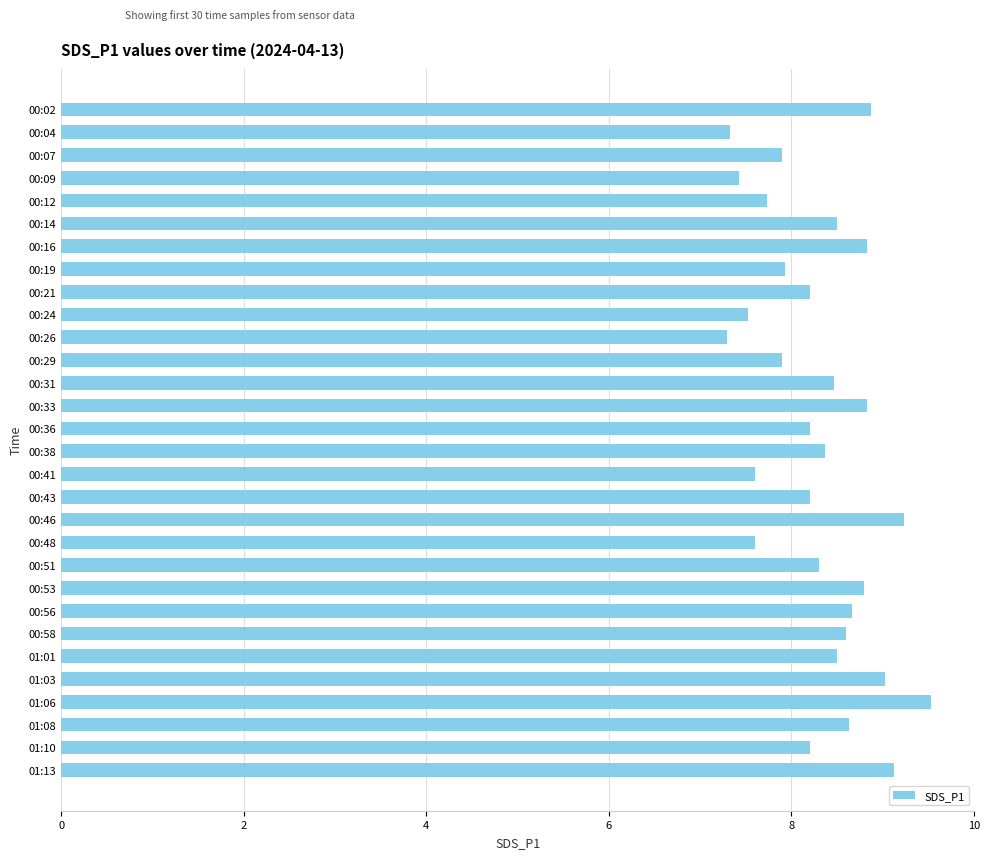

How many distinct data groups are displayed?

1